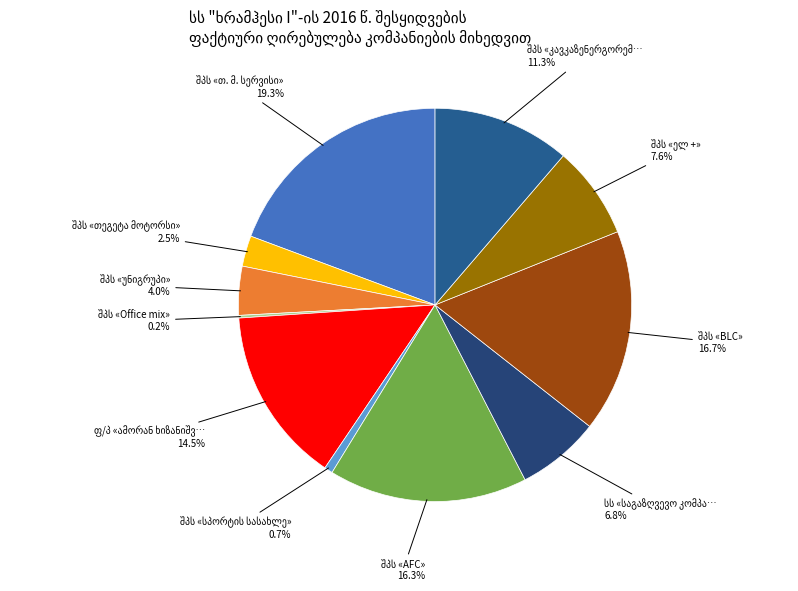

Which slice is the smallest?

შპს «Office mix»